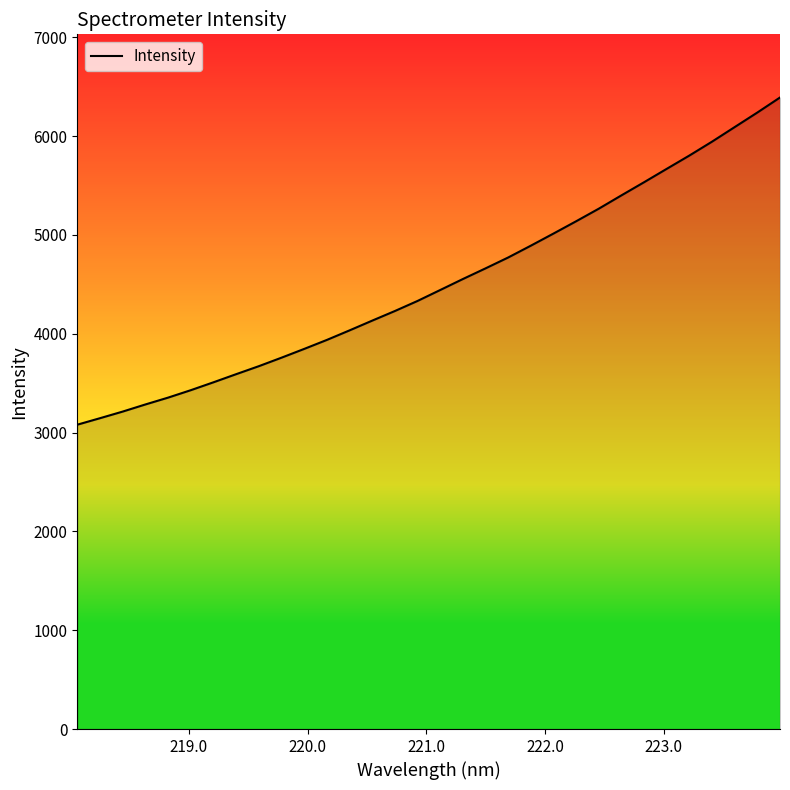

What is the maximum value shown in the chart?

6390.7